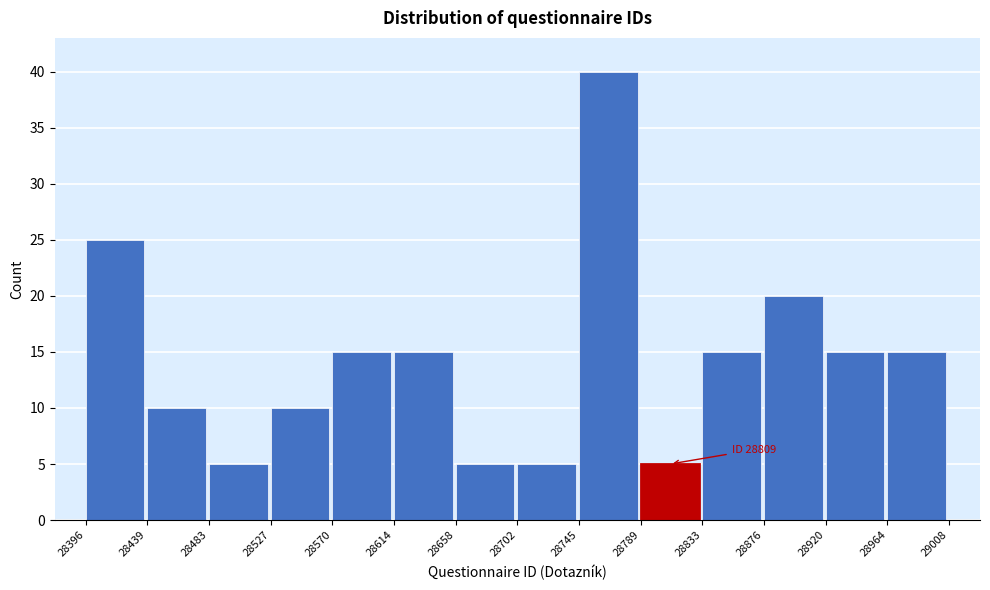

Over which range of the x-axis is the bar tallest?

28745 to 28789